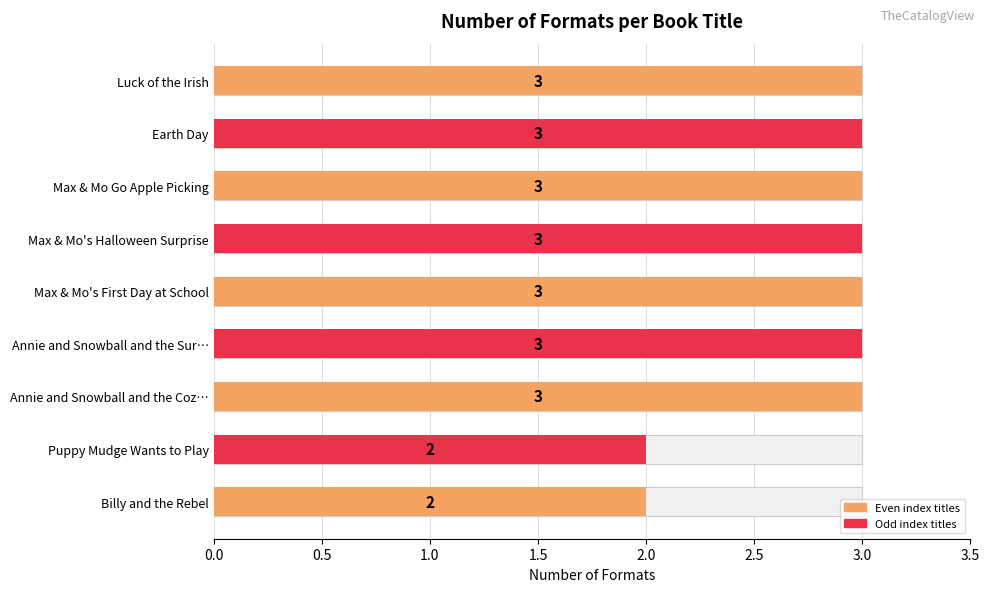

Count the number of categories in the chart.

9